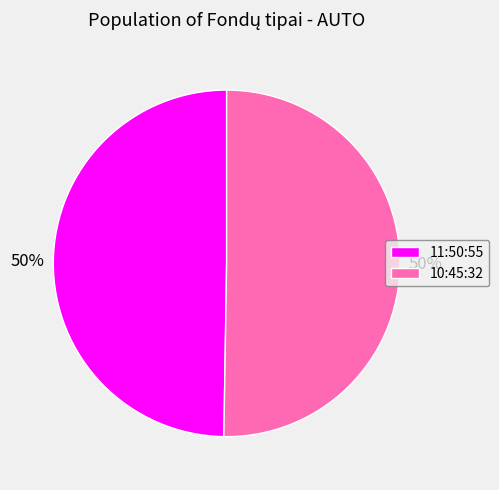

Is it true that 10:45:32 is 44% of the pie?

False